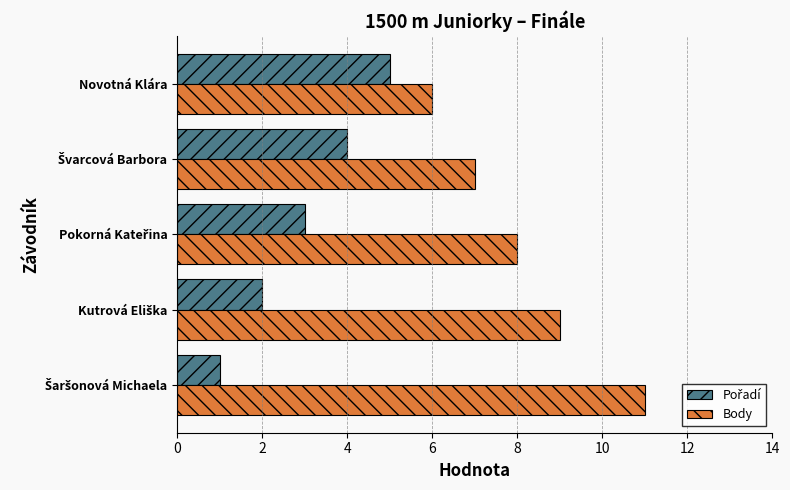

At which label does Body reach its minimum?

Novotná Klára